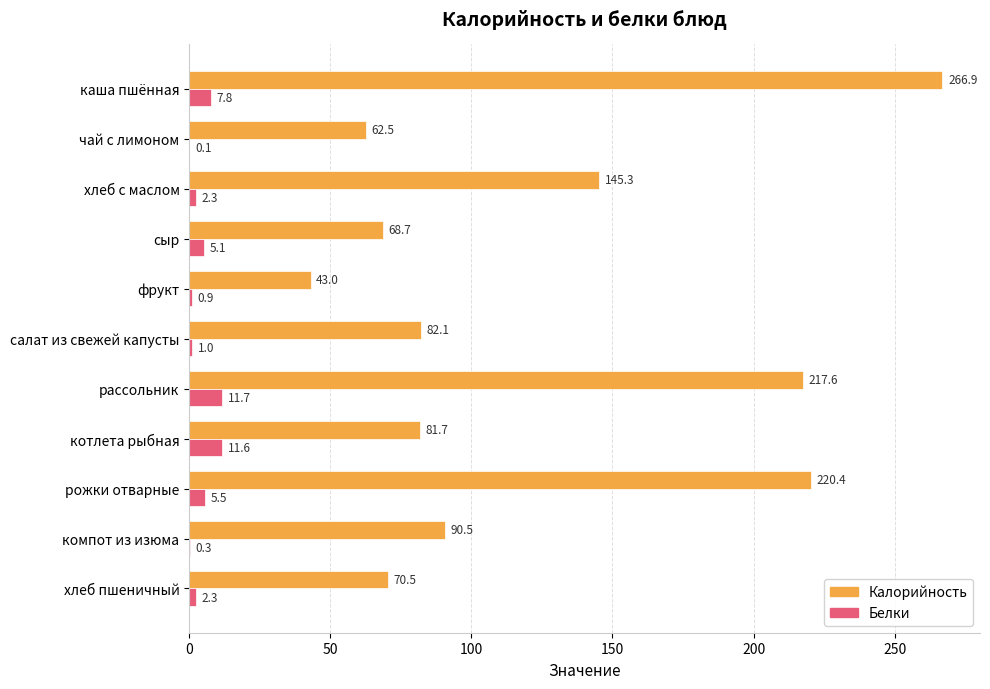

At which label does Белки reach its peak?

рассольник